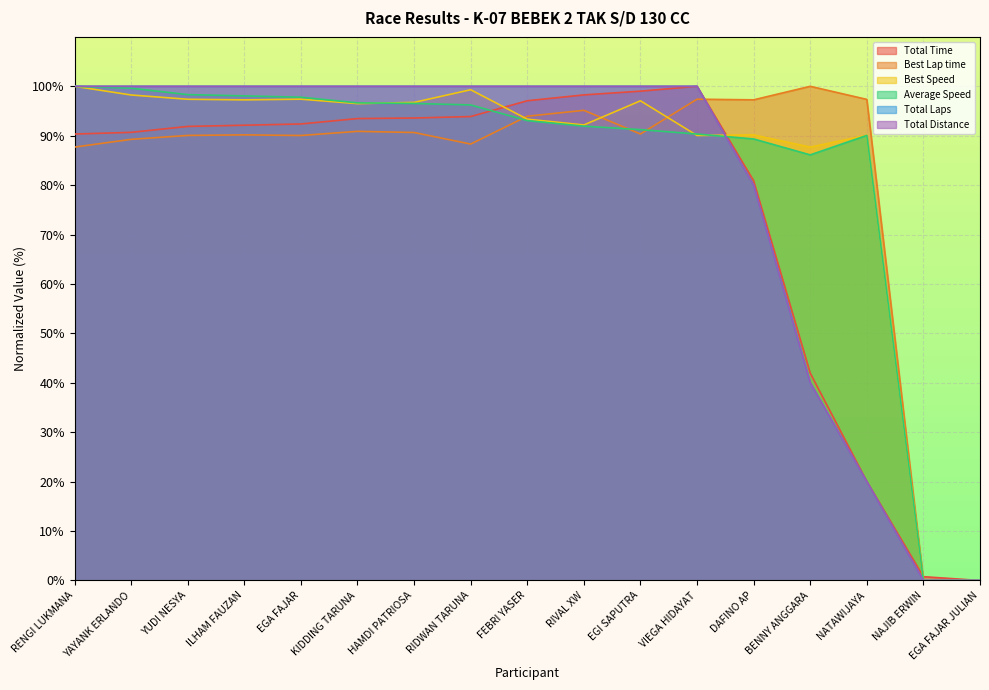

True or false: Total Time has more than 2 points higher than both neighbors.

False